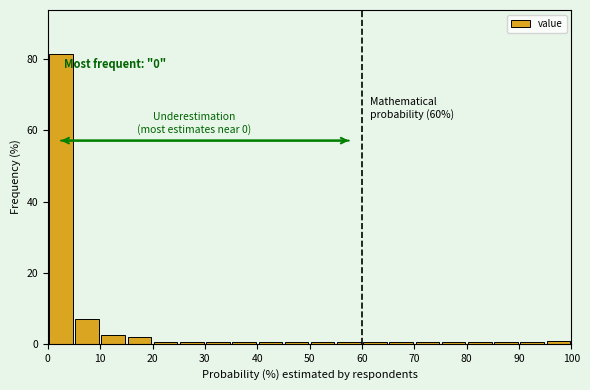

Over which range of the x-axis is the bar tallest?

0 to 5